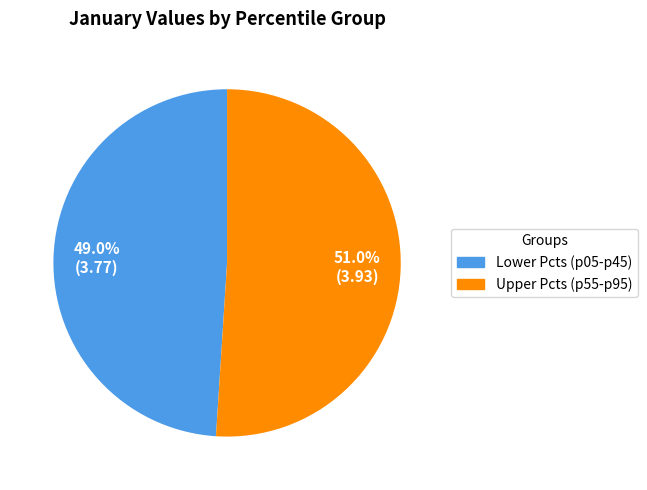

Does any single category account for the majority?

Yes